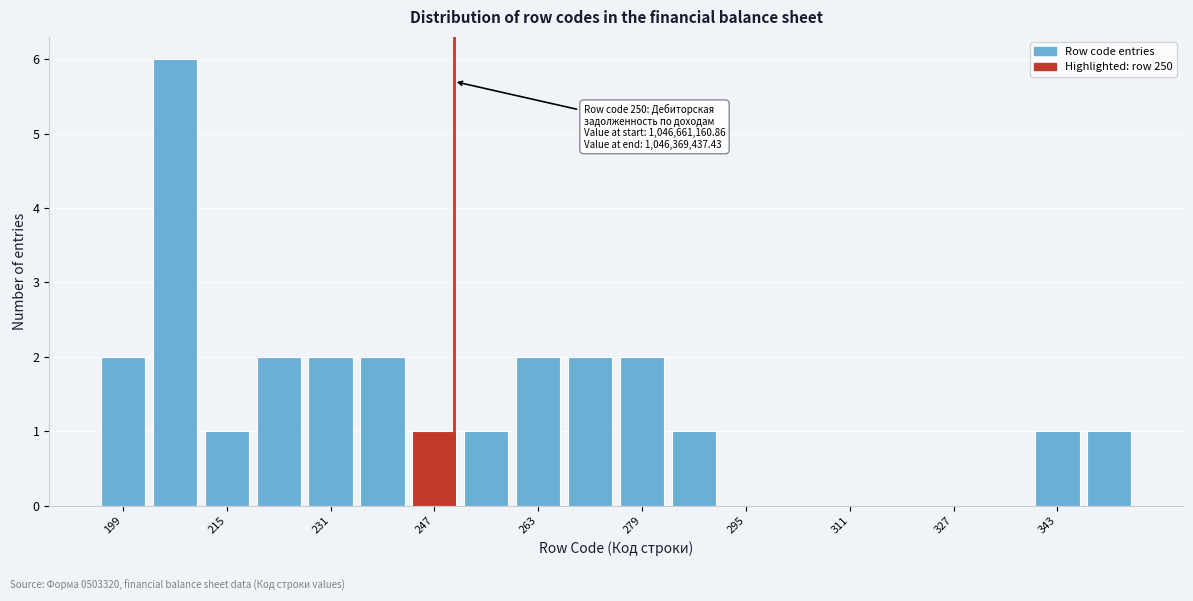

Over which range of the x-axis is the bar tallest?

203 to 211